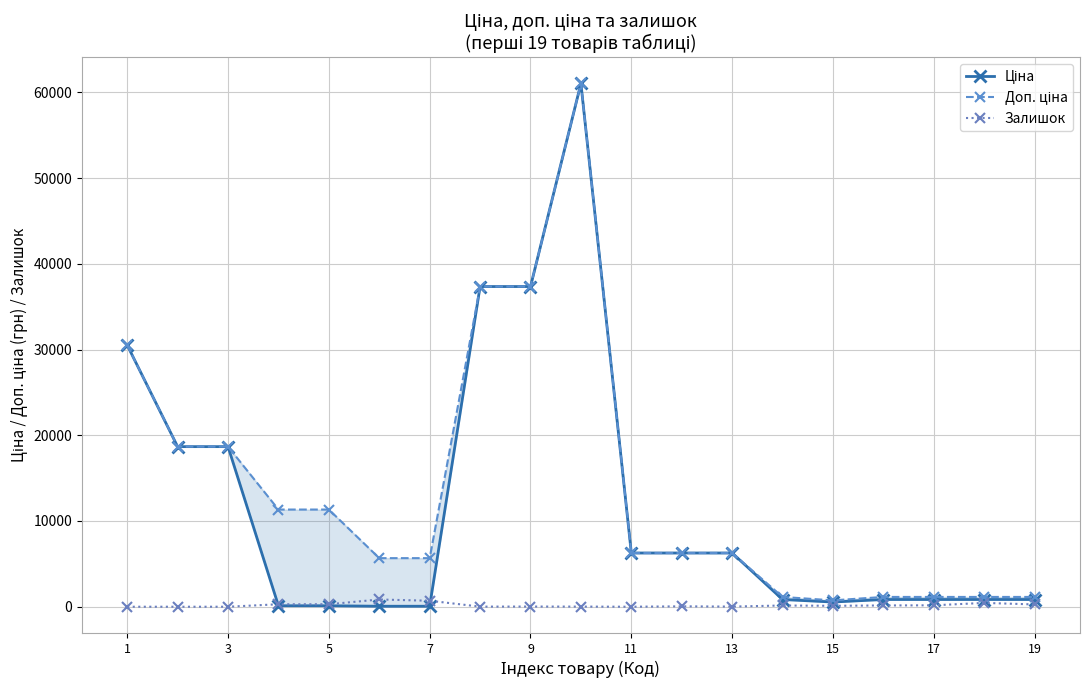

True or false: Залишок has more than 2 points higher than both neighbors.

True